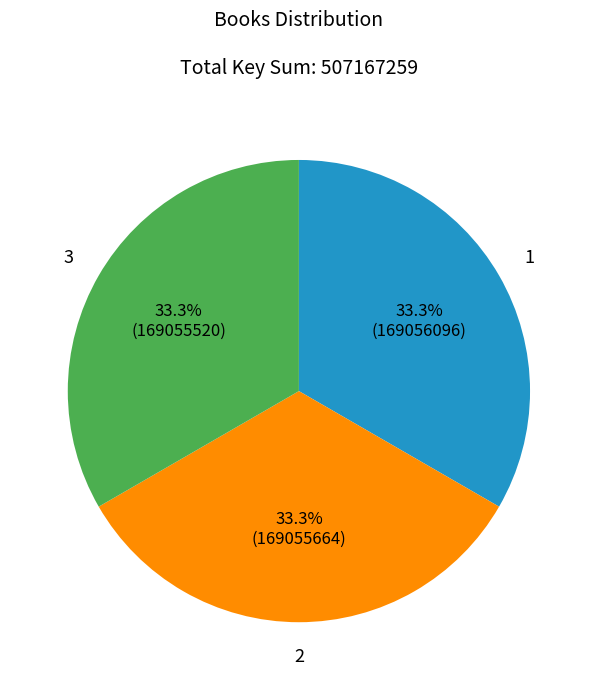

What is the ratio of the value at 2 to the value at 1?

1.0